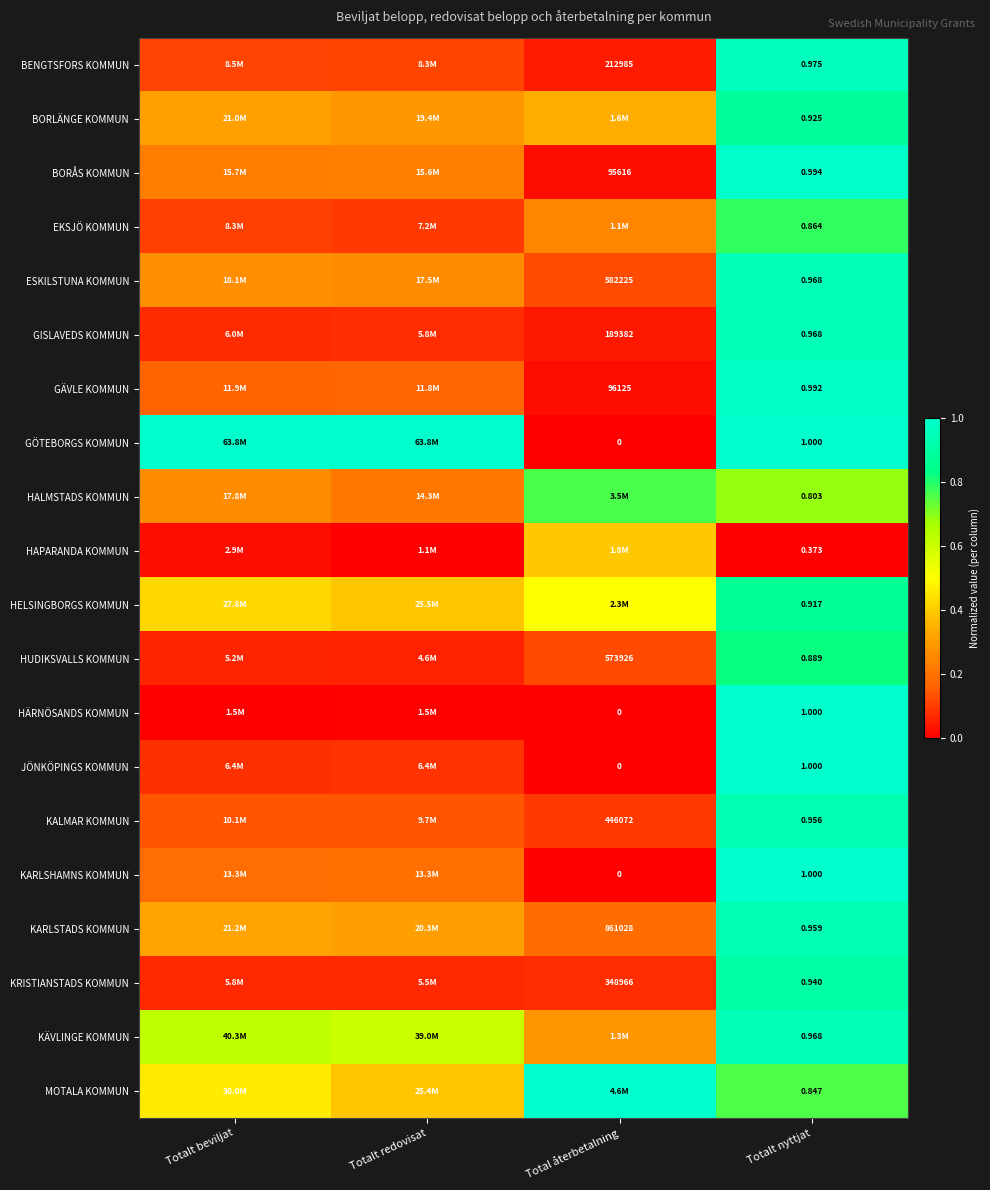

At how many categories does at least one series exceed 0?

4